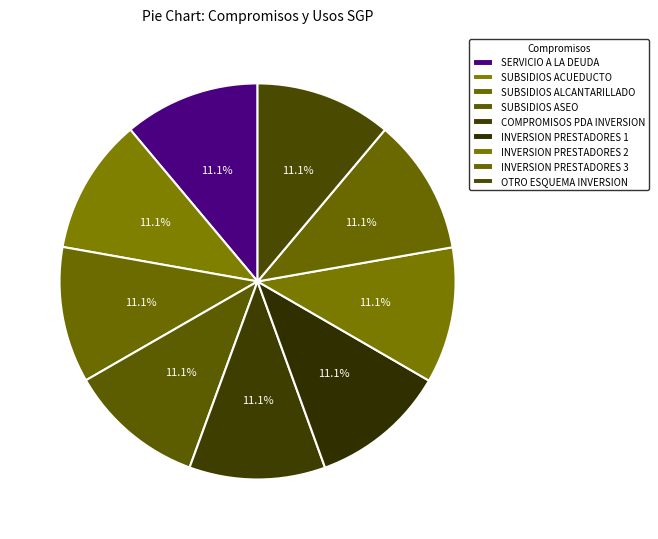

How many slices are in this pie chart?

9